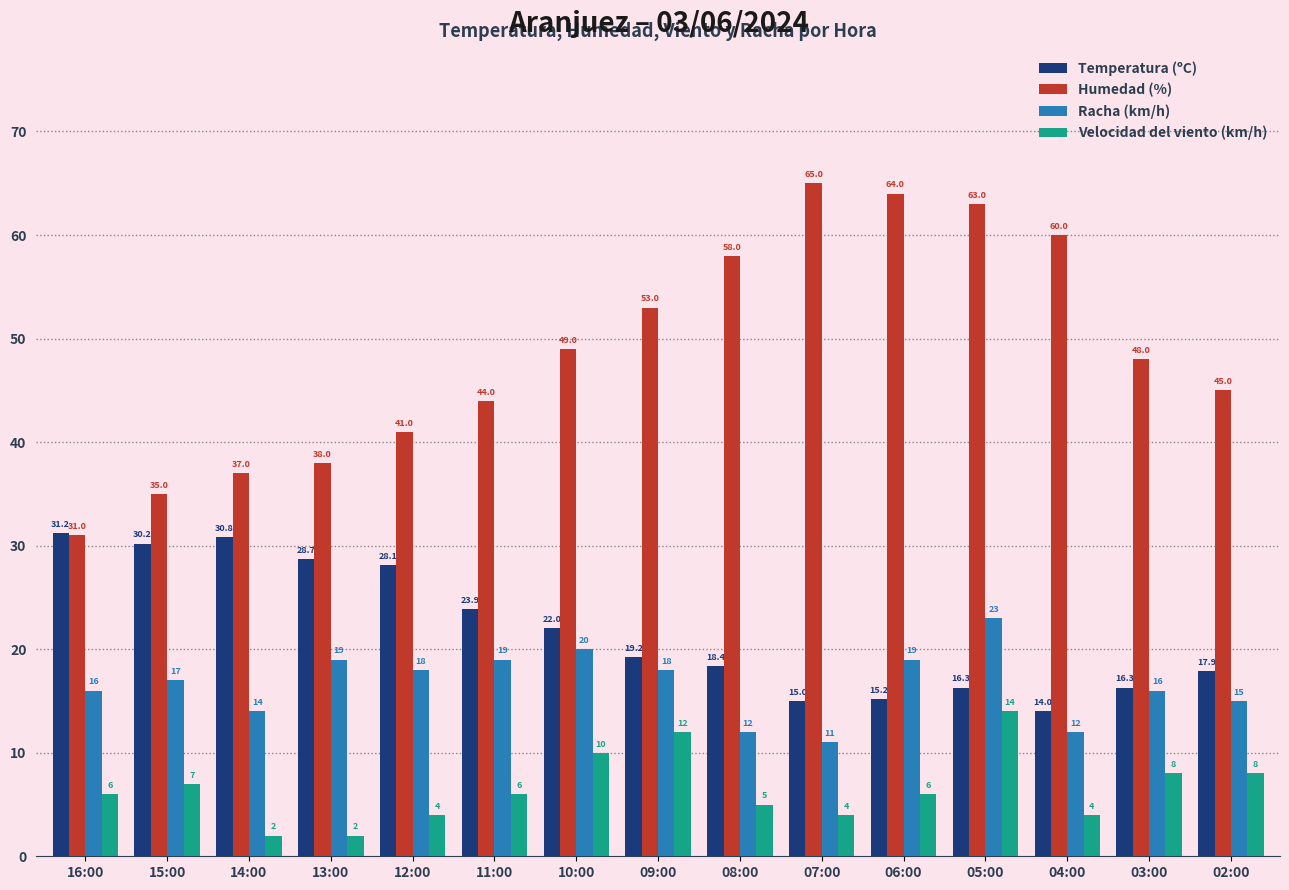

True or false: Racha (km/h) has a value of 22.0 at 02:00.

False